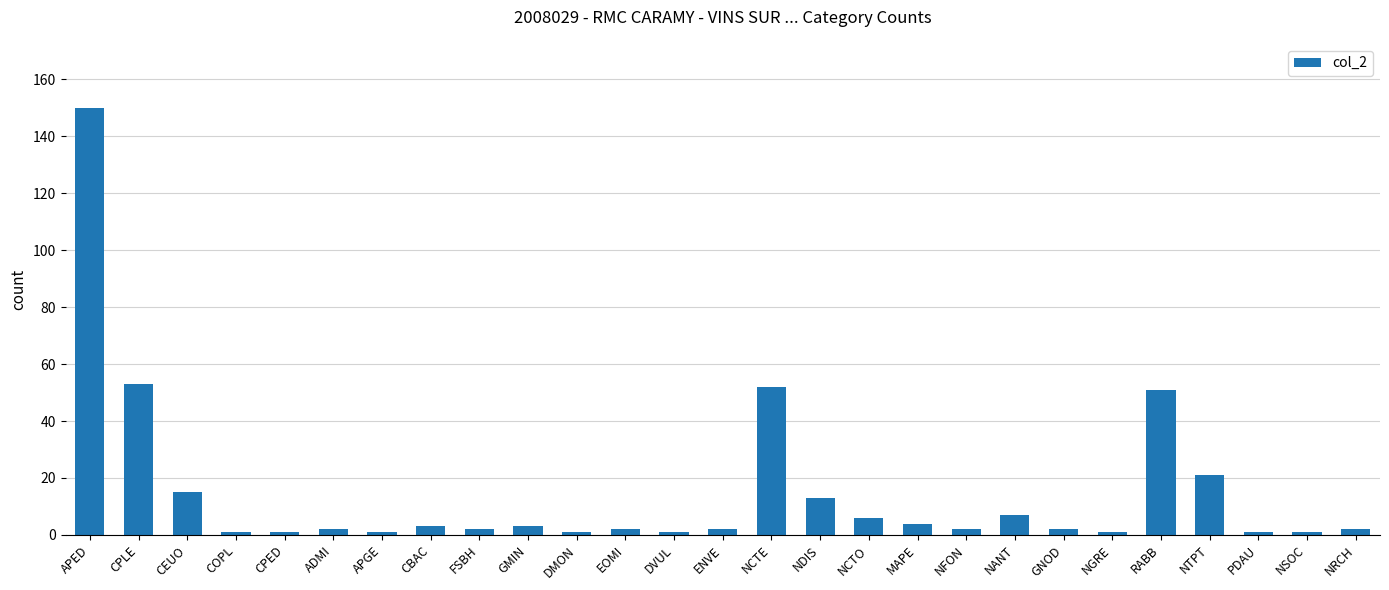

Reading right to left, list all the values displayed in this chart.

2	1	1	21	51	1	2	7	2	4	6	13	52	2	1	2	1	3	2	3	1	2	1	1	15	53	150